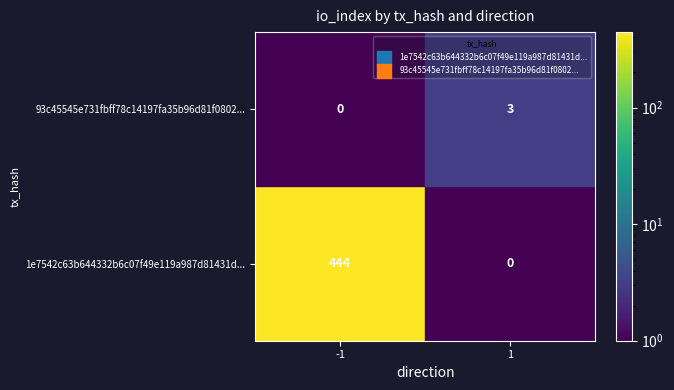

The 93c45545e731fbff78c14197fa35b96d81f0802 series shows 1 at direction. True or false?

False